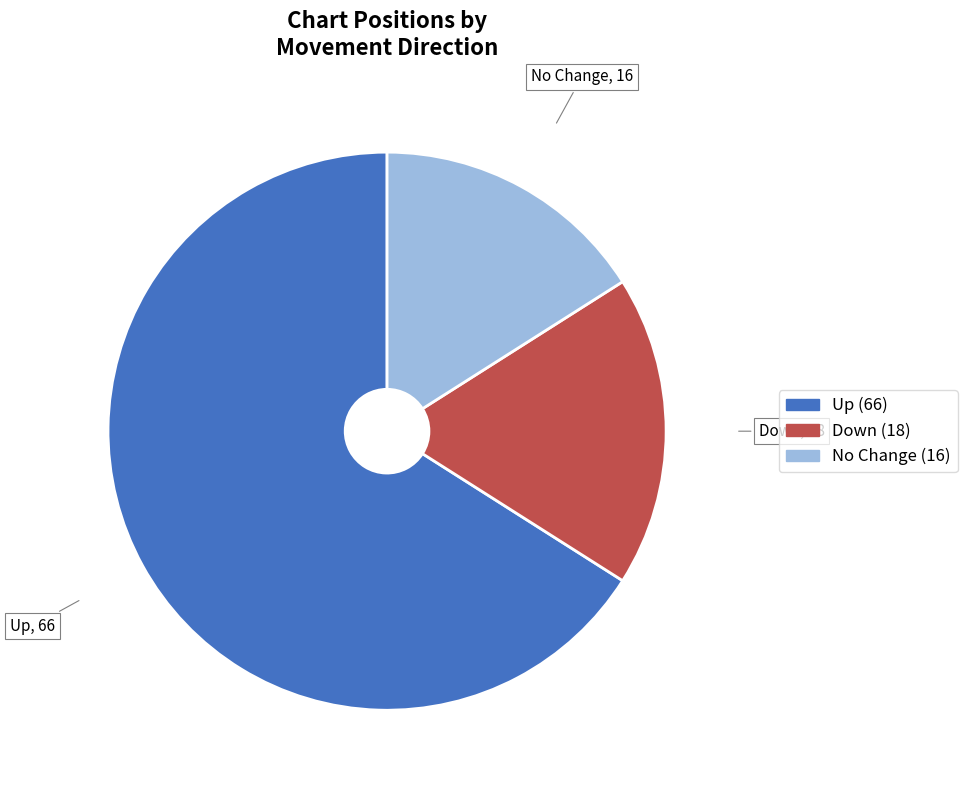

Does any single category account for the majority?

Yes